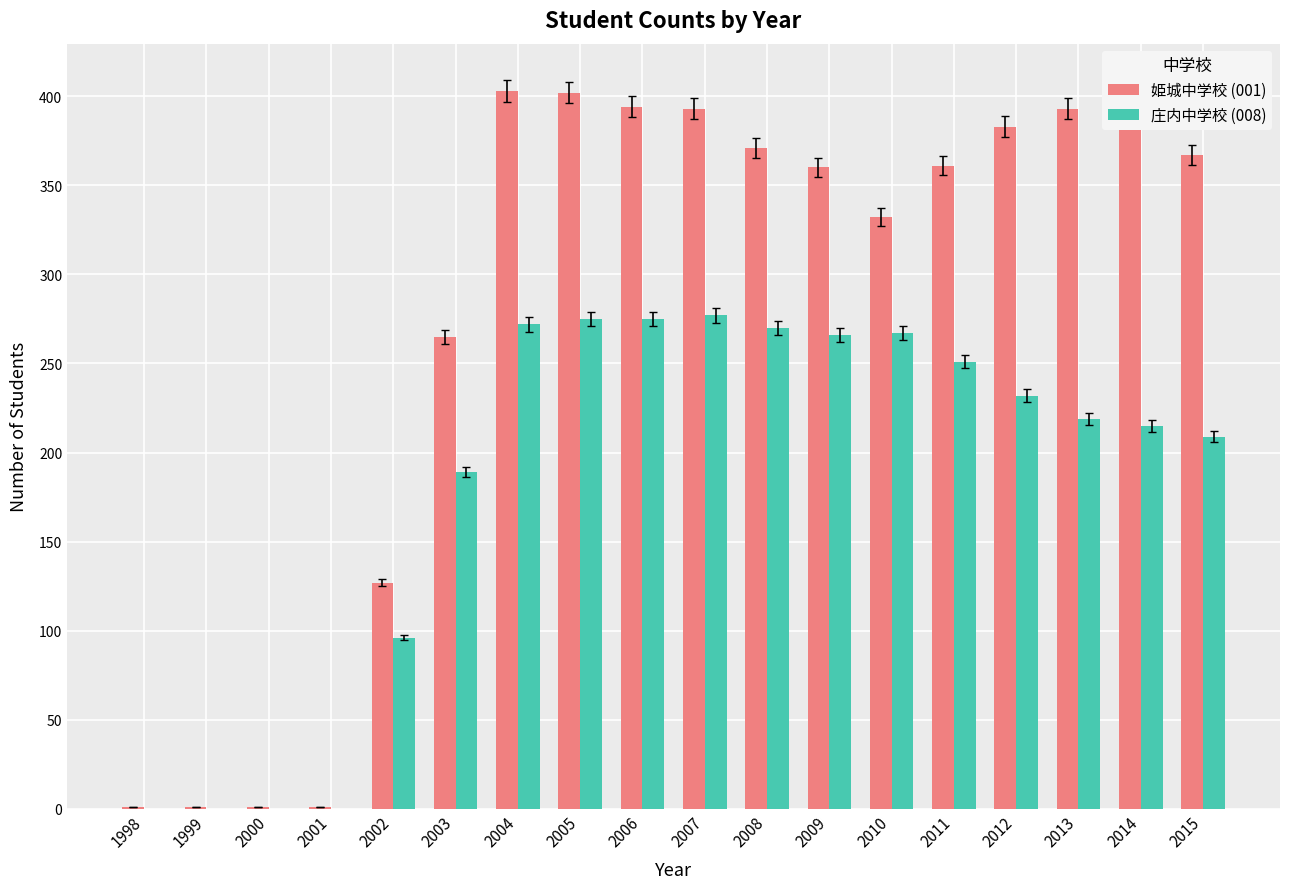

Is it true that 庄内中学校 (008) equals 95 at 2013?

False